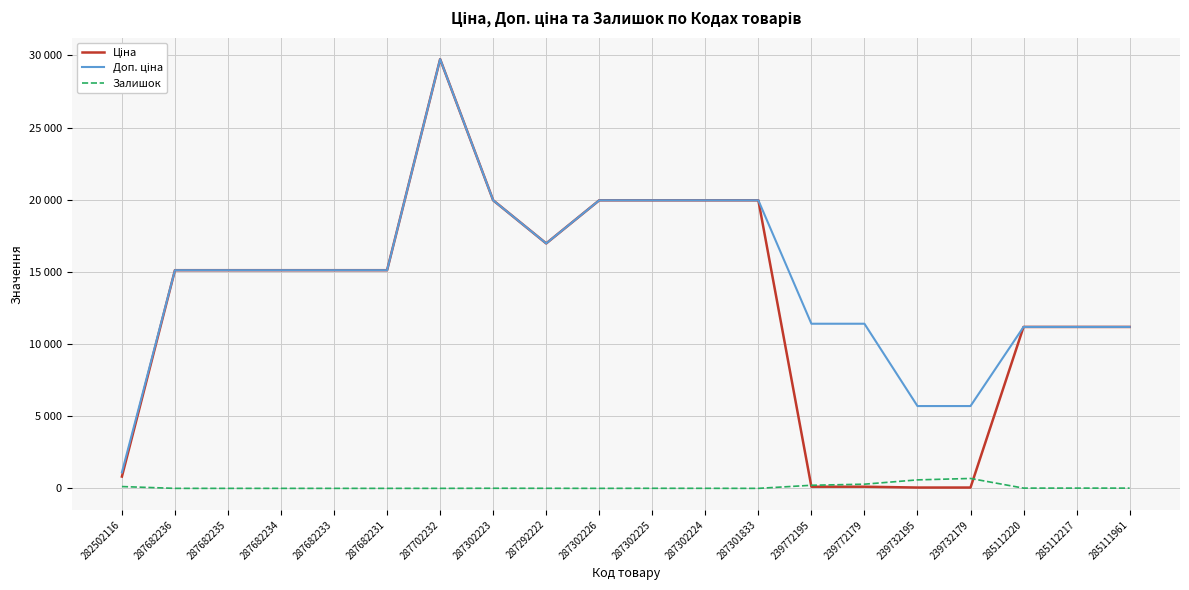

How many values in the Ціна series exceed 15120?

7